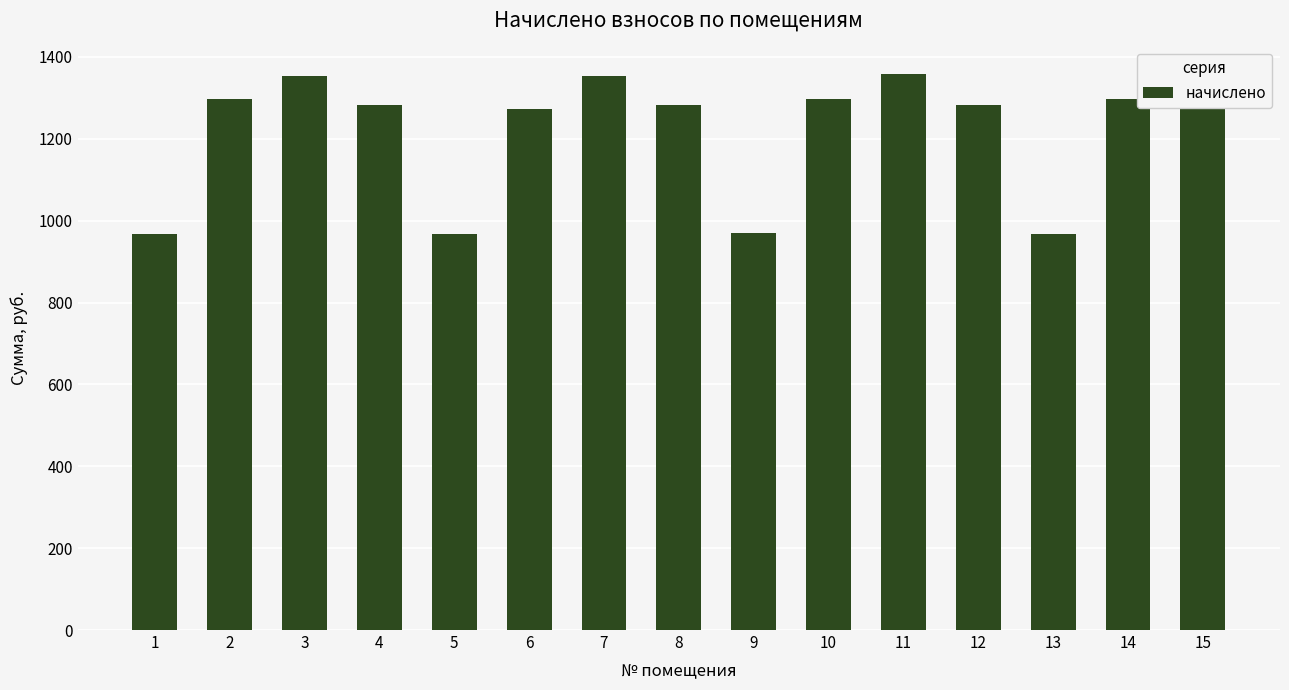

What value does the data have at 7?

1354.7